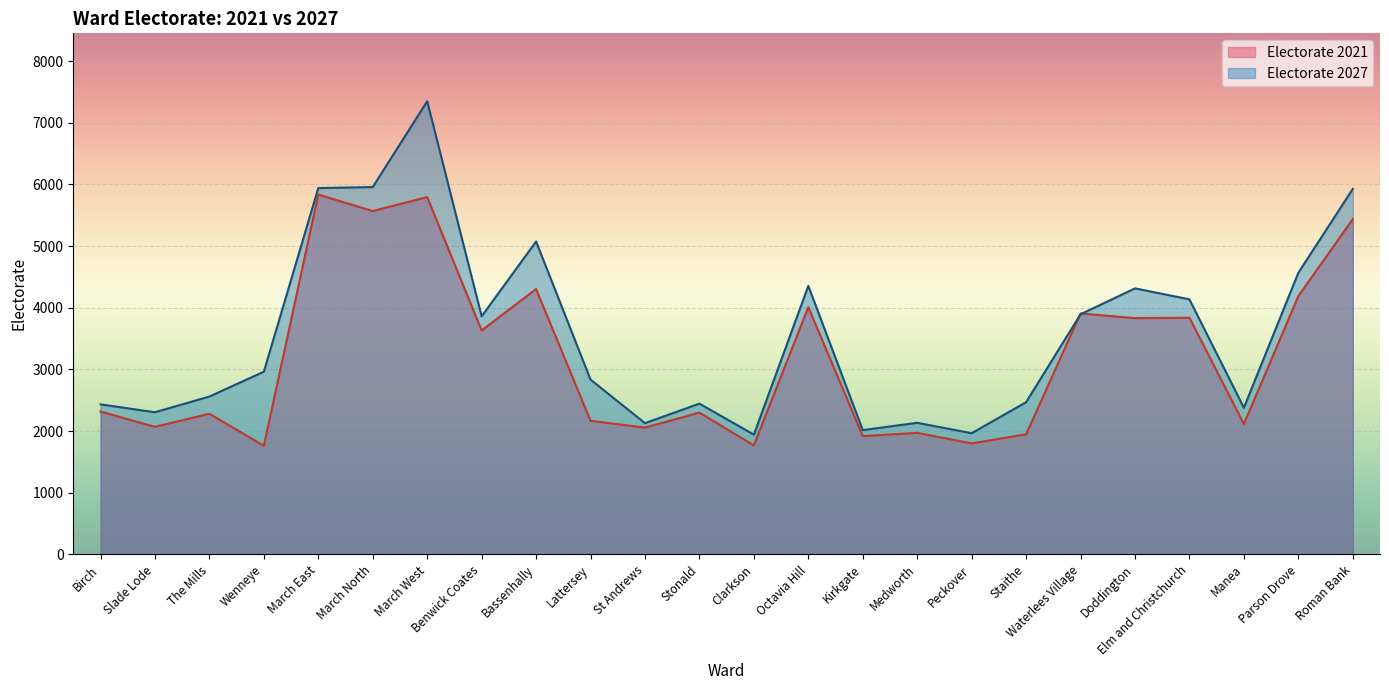

List the labels in order of value, smallest first.

Clarkson, Peckover, Kirkgate, St Andrews, Medworth, Slade Lode, Manea, Birch, Stonald, Staithe, The Mills, Lattersey, Wenneye, Benwick Coates, Waterlees Village, Elm and Christchurch, Doddington, Octavia Hill, Parson Drove, Bassenhally, Roman Bank, March East, March North, March West